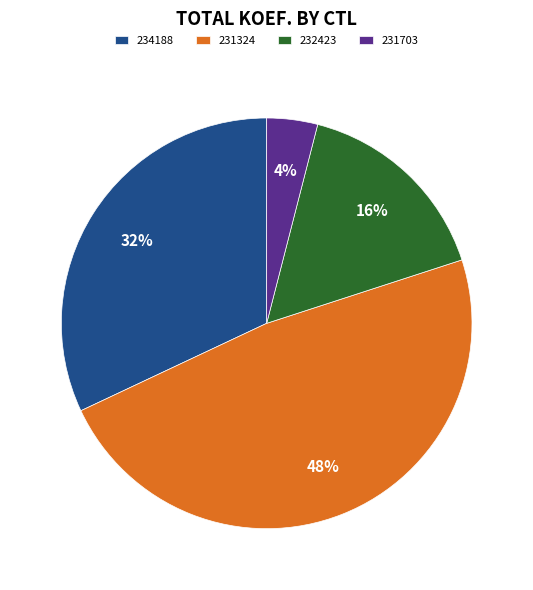

Is there any slice that represents more than half of the pie?

No